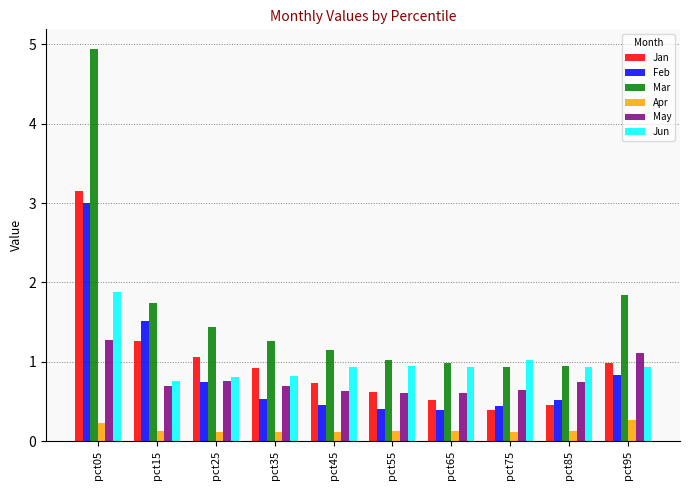

Does the chart contain any negative values?

No